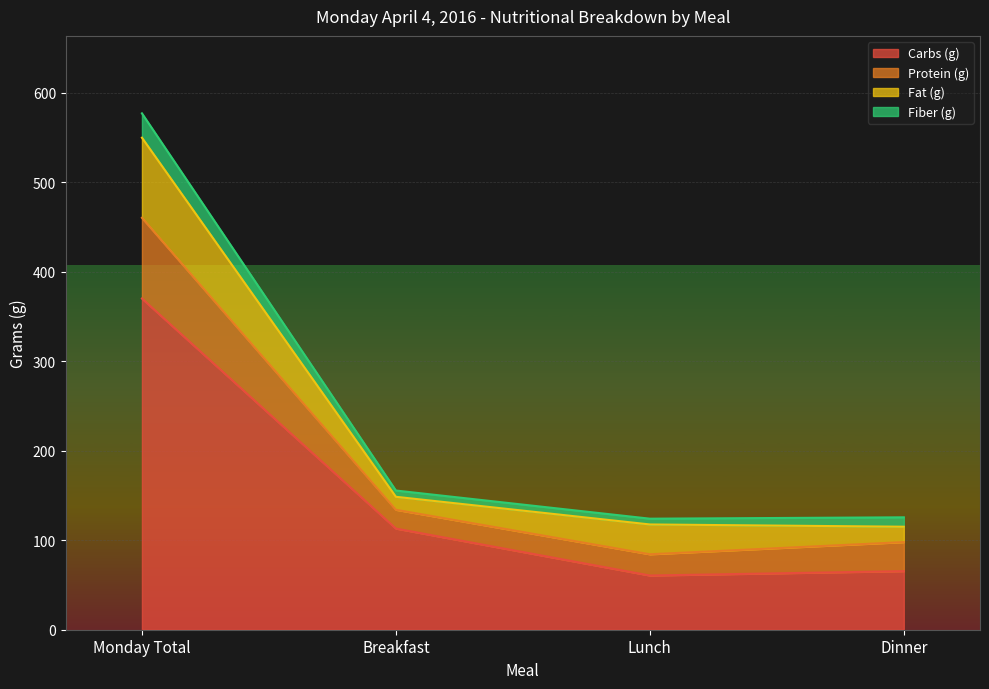

What is the maximum value shown in the chart?

576.9